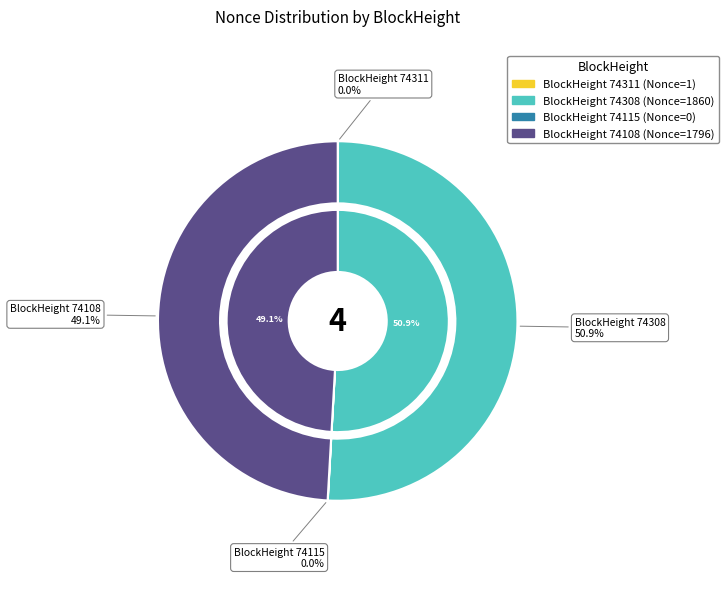

Does 74311 account for over 50% of the chart?

No